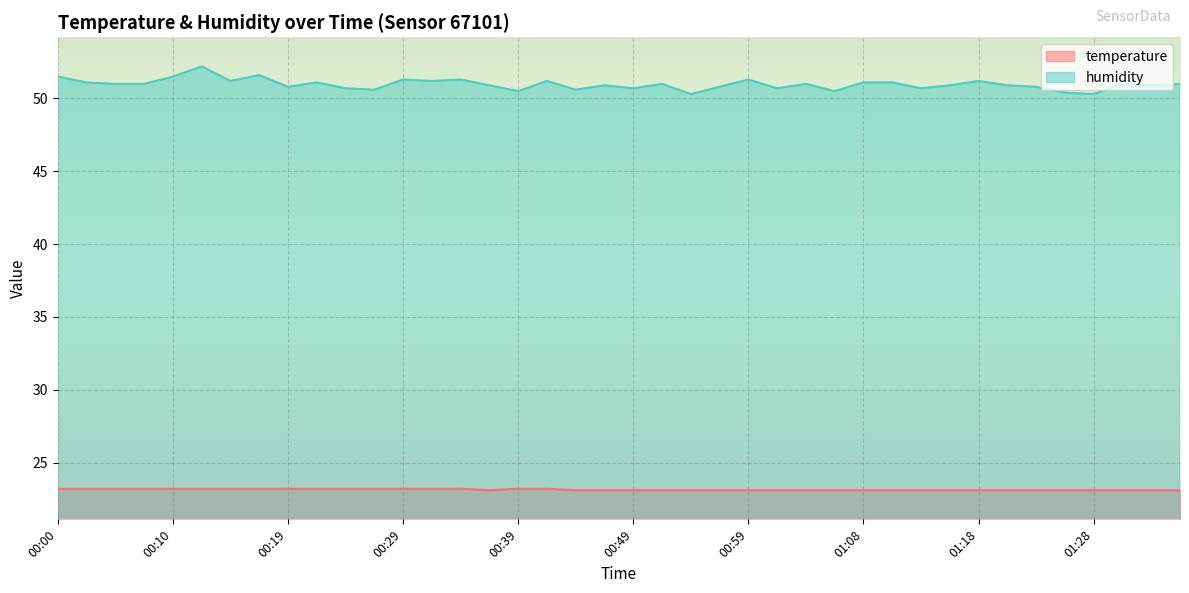

What are all the series names shown in the legend?

temperature, humidity